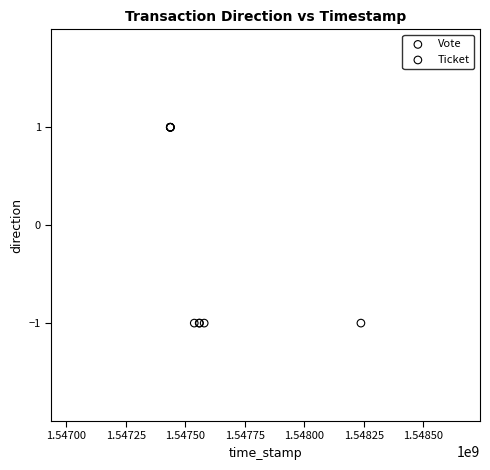

Which series reaches the minimum Y coordinate?

Vote